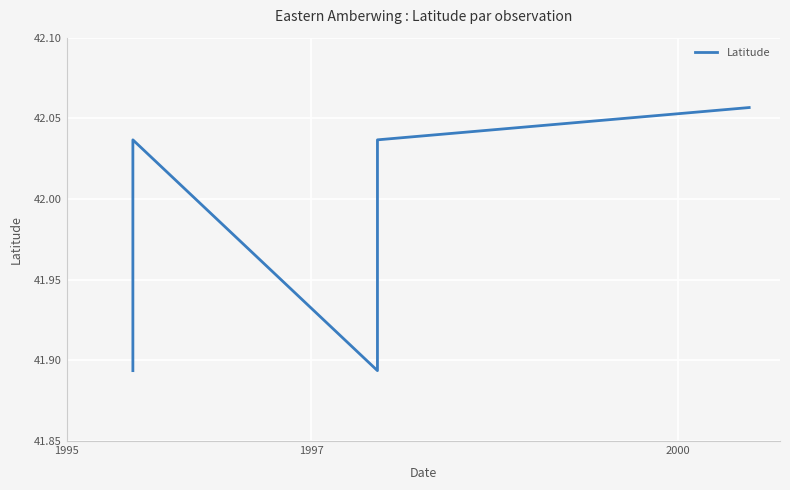

What is the sum of all values?

209.9